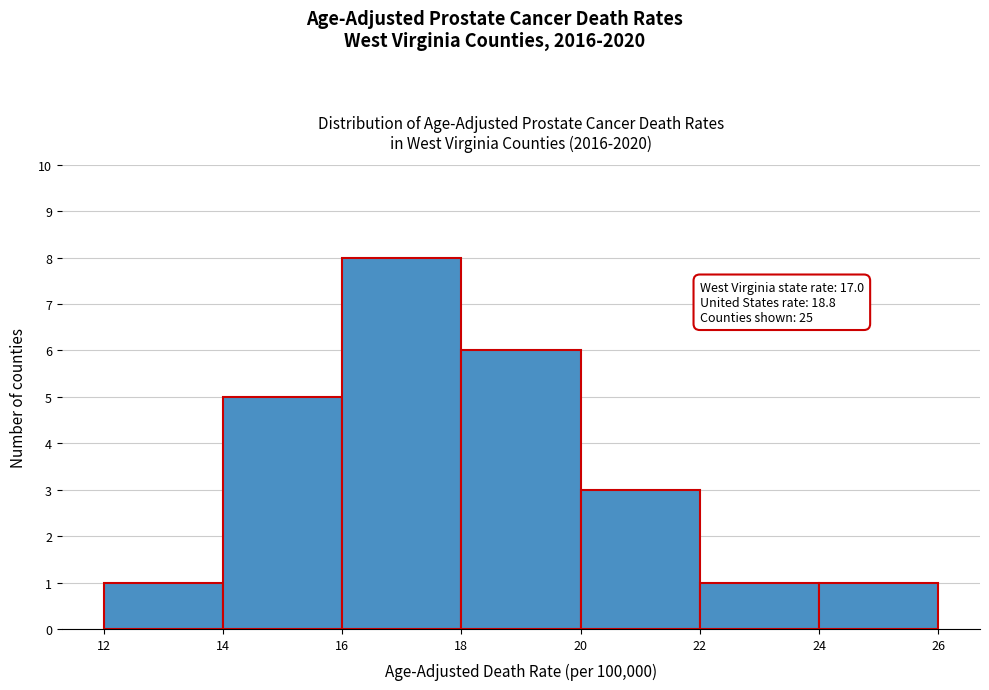

Over which range of the x-axis is the bar tallest?

16 to 18